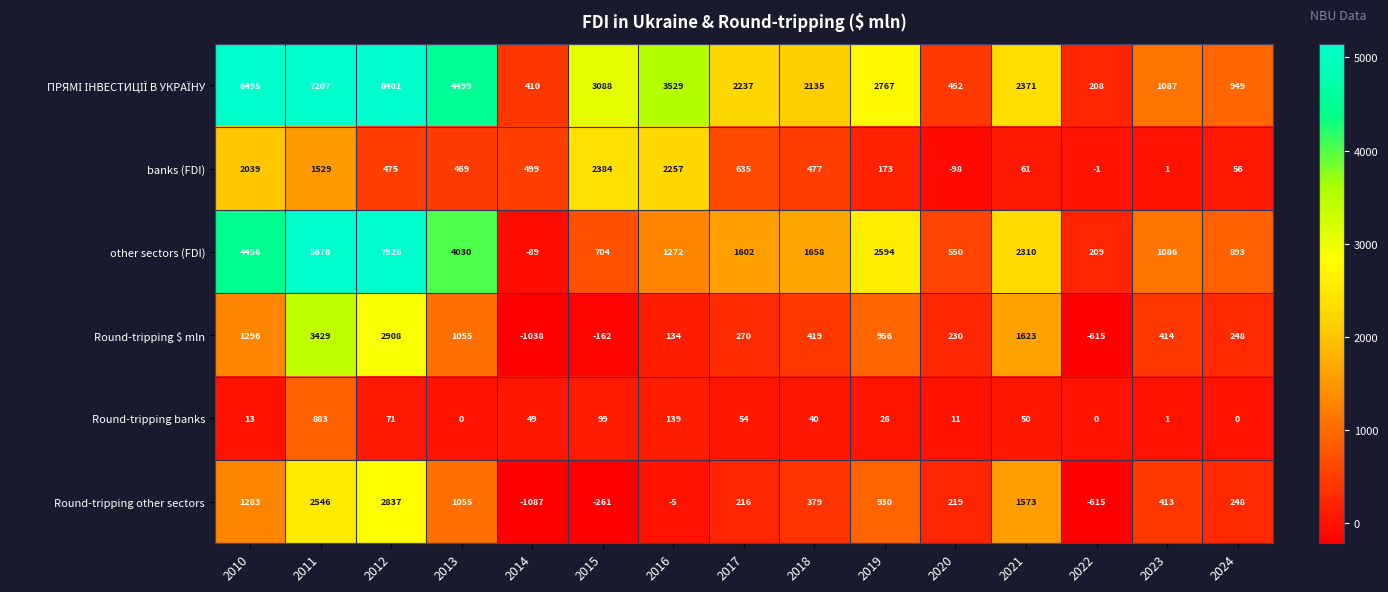

At which category is the sum across all series the highest?

2012